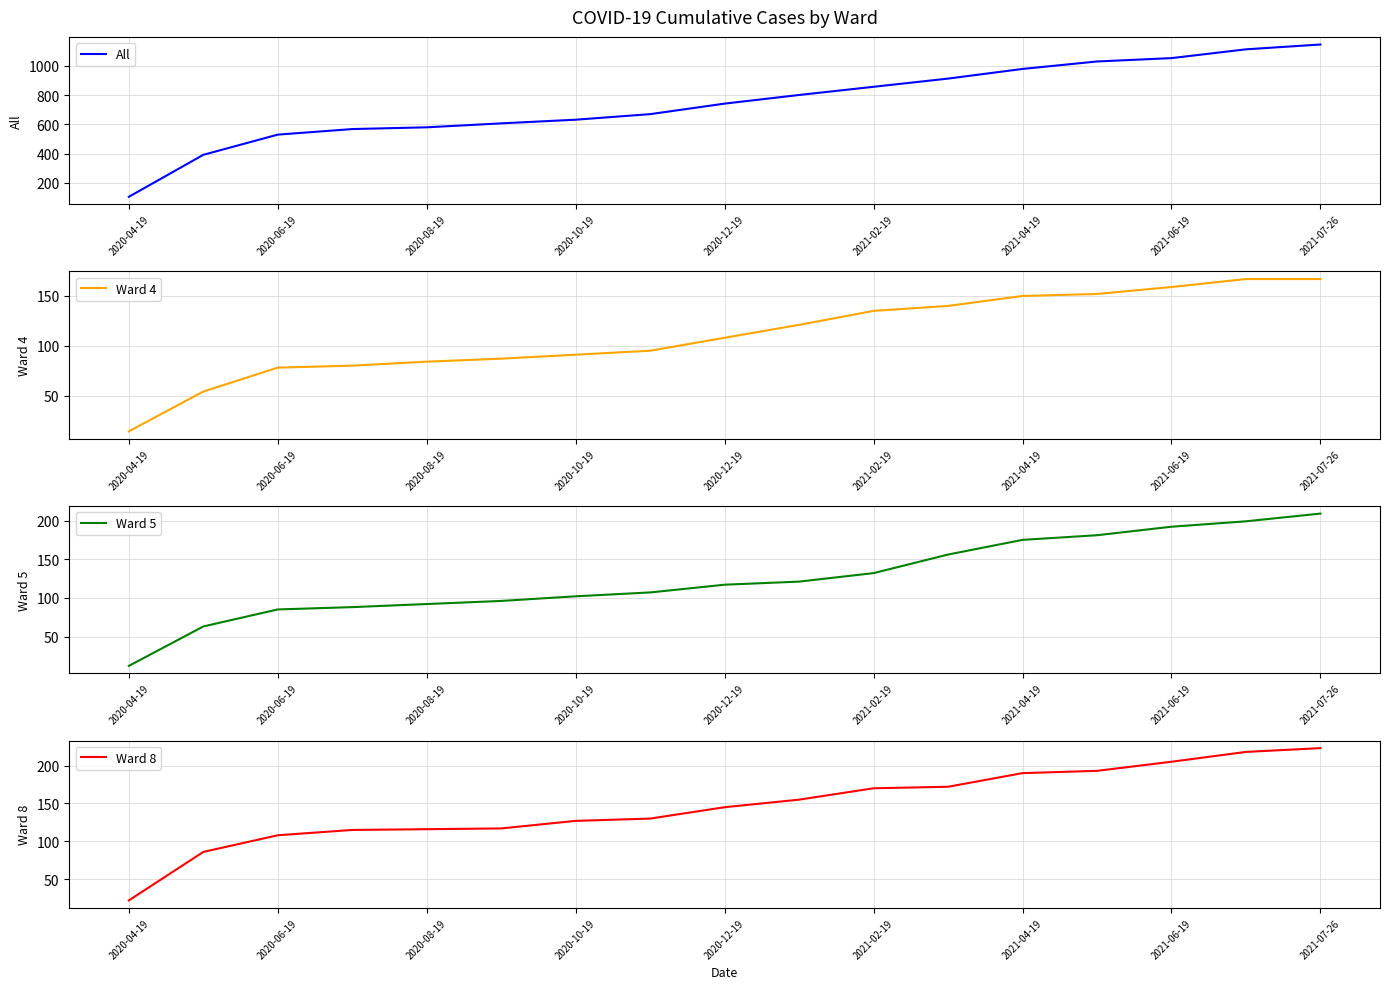

True or false: Ward 5 and All cross at least once.

False